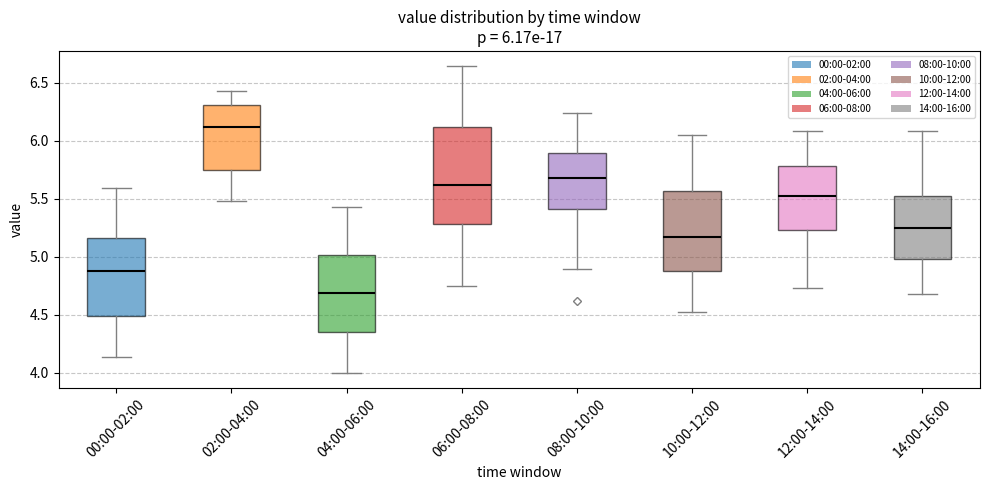

Which box's median line is the highest?

02:00-04:00